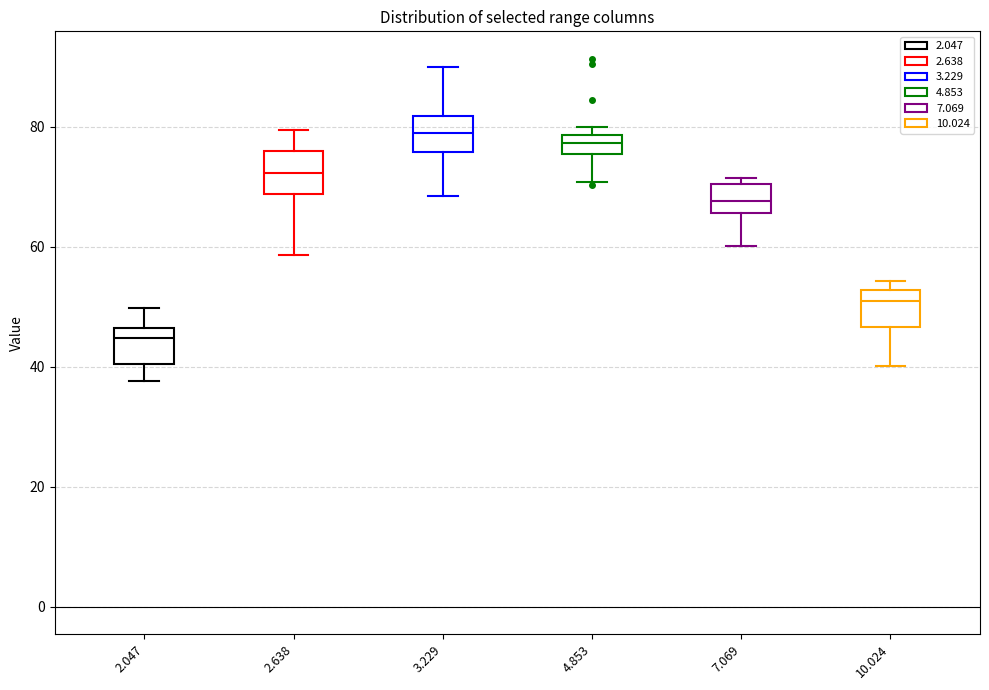

Where is the lower edge of the box at x = 3.229 on the y-axis? The values are not printed on the chart, so give them approximately, as read against the axis.

76